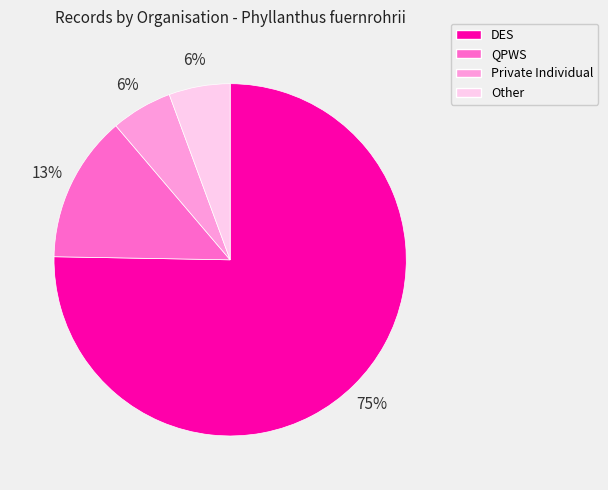

Approximately how many times larger is the value at QPWS compared to DES?

0.2